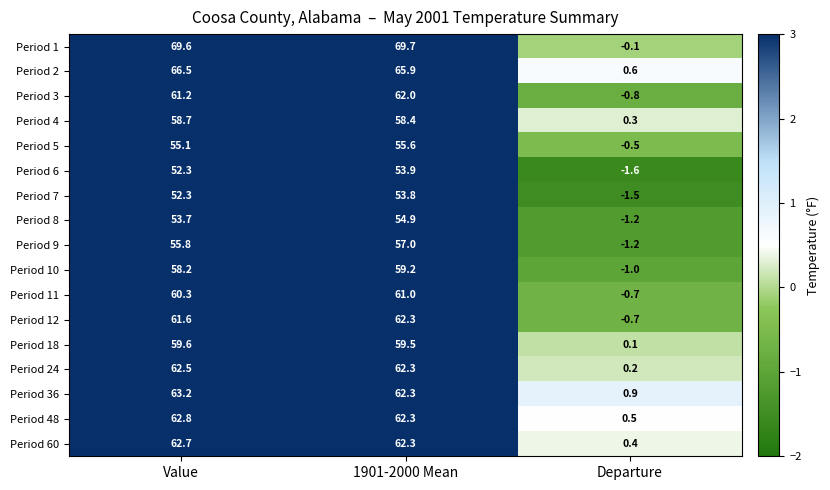

Which series has the widest spread of values?

Period 1